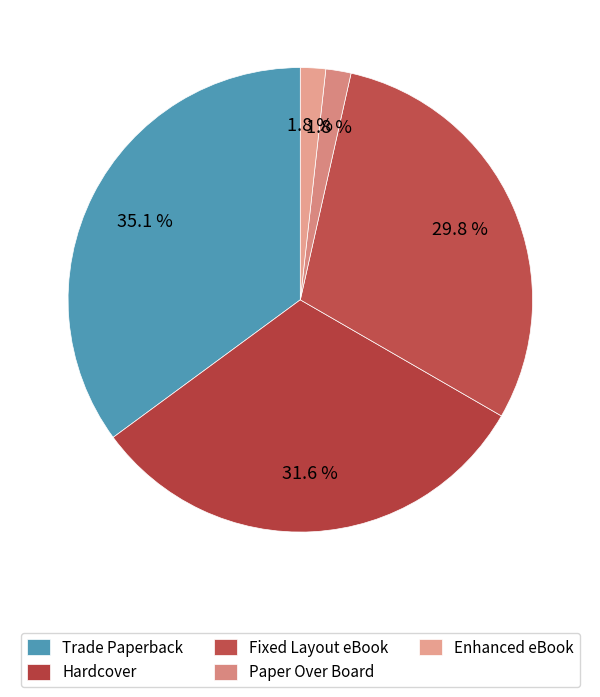

How many slices are in this pie chart?

5